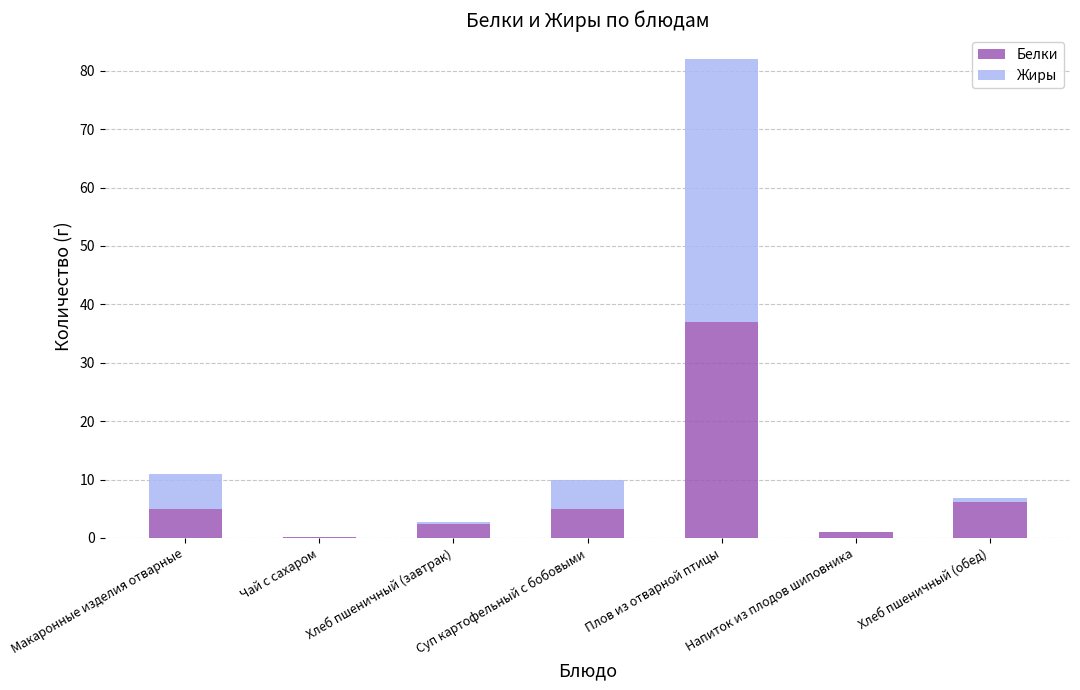

Which category has the highest value in the Белки series?

Плов из отварной птицы